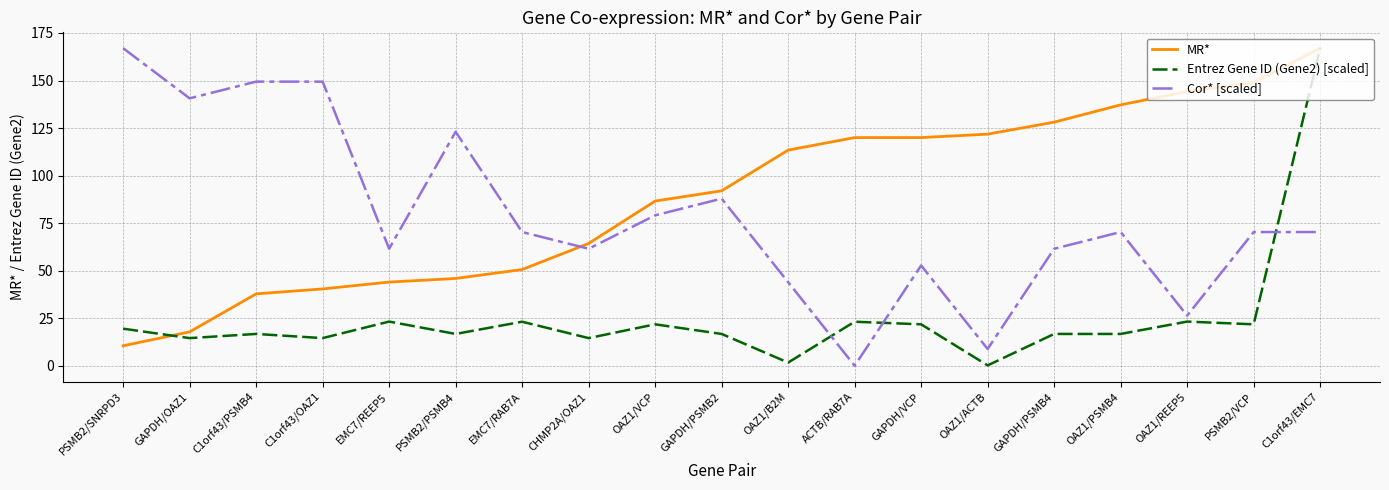

What is the greatest value displayed?

167.0